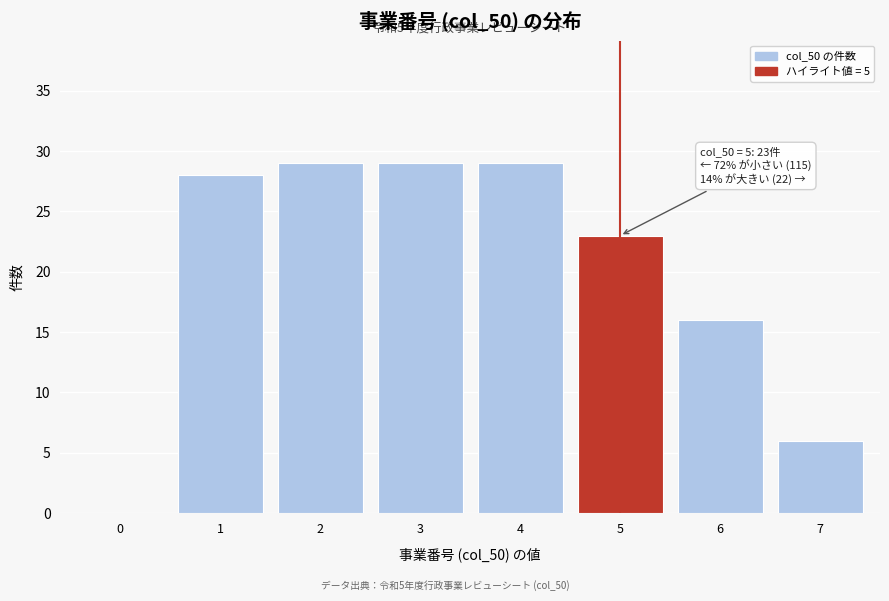

Reading left to right, what are all the values shown in this chart?

0=0	1=28	2=29	3=29	4=29	5=23	6=16	7=6